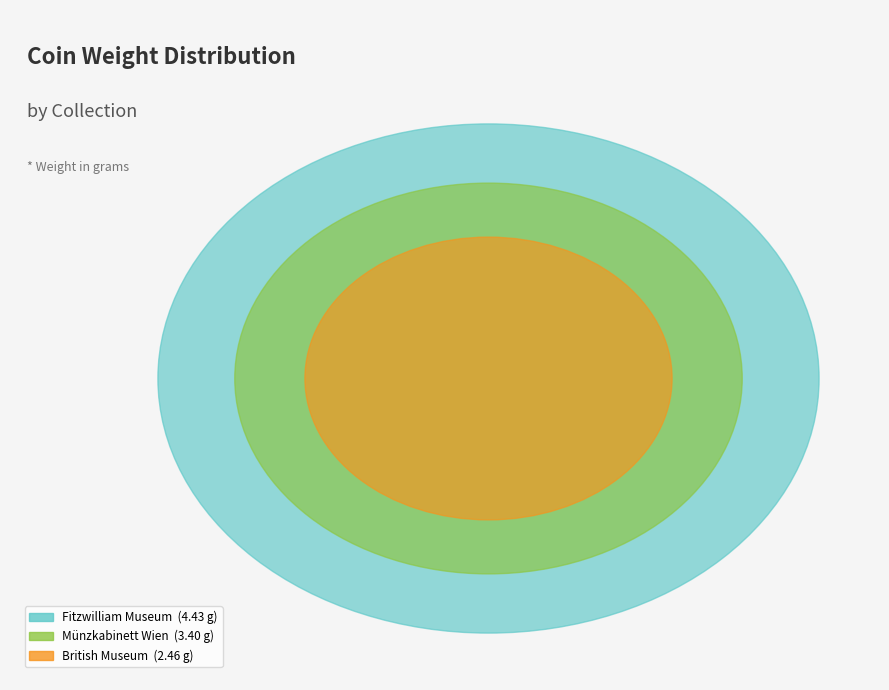

Combined, do Fitzwilliam Museum and Münzkabinett Wien account for over 50%?

Yes